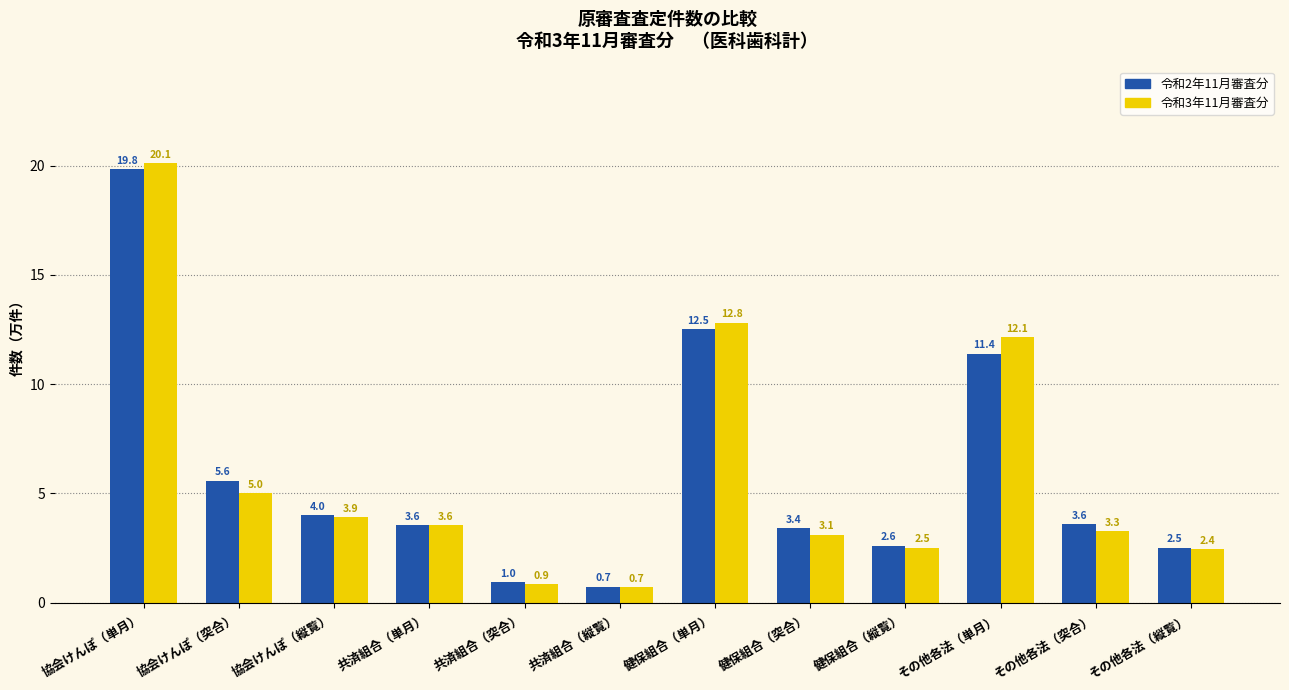

What is the difference between the maximum and second lowest values in the 令和2年11月審査分 series?

18.9